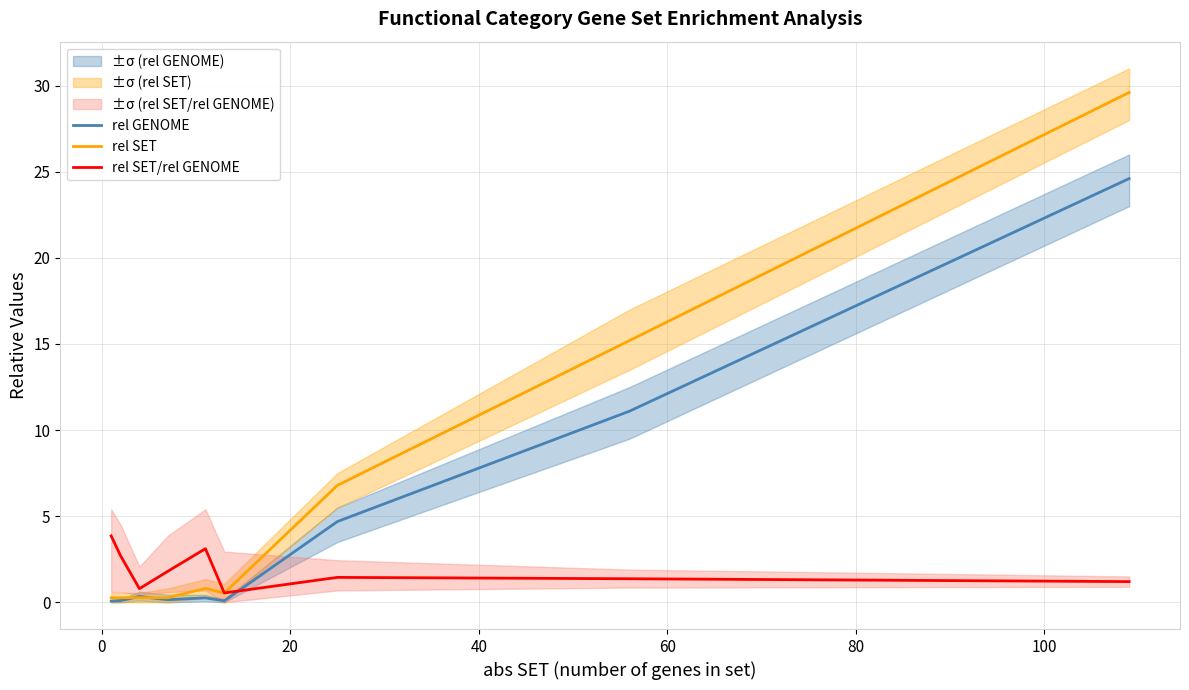

What is the maximum value for rel SET?

29.6